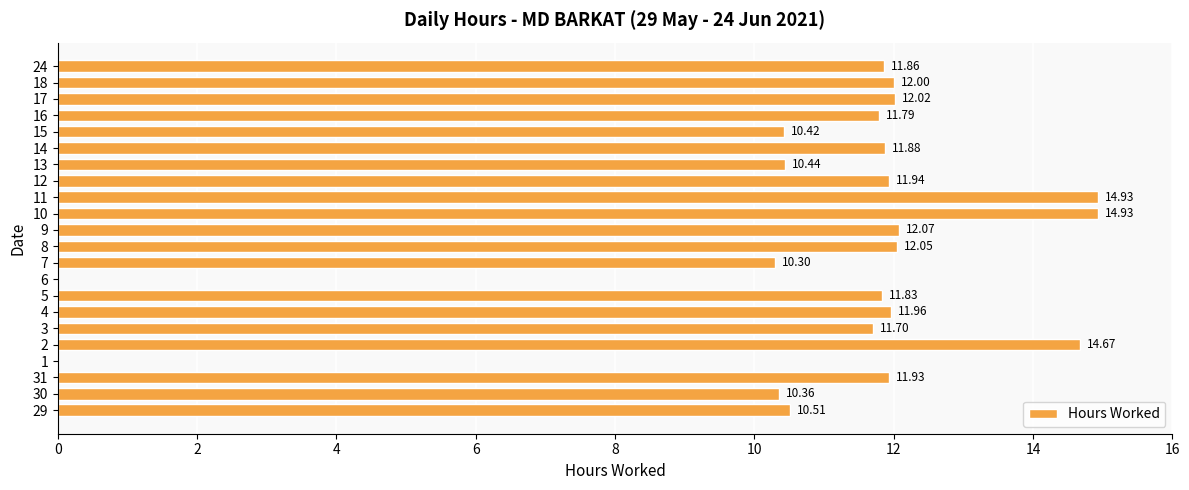

Does the chart contain stacked bars?

No